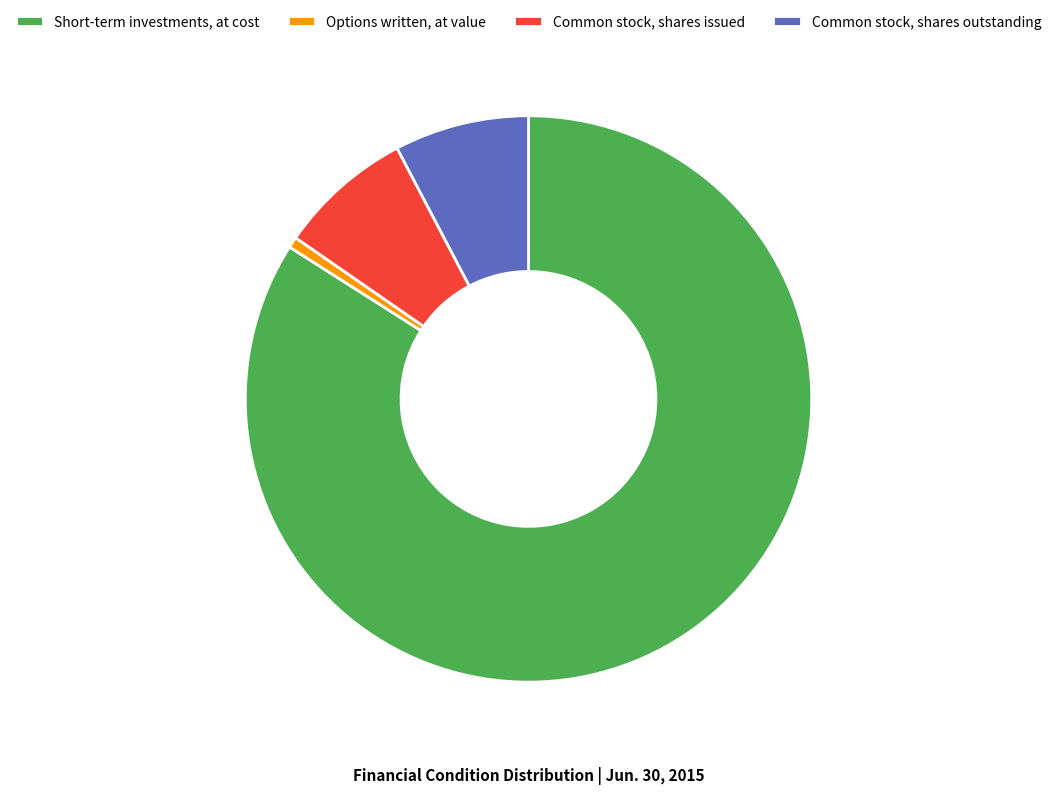

Which category has the smallest portion of the pie?

Options written, at value